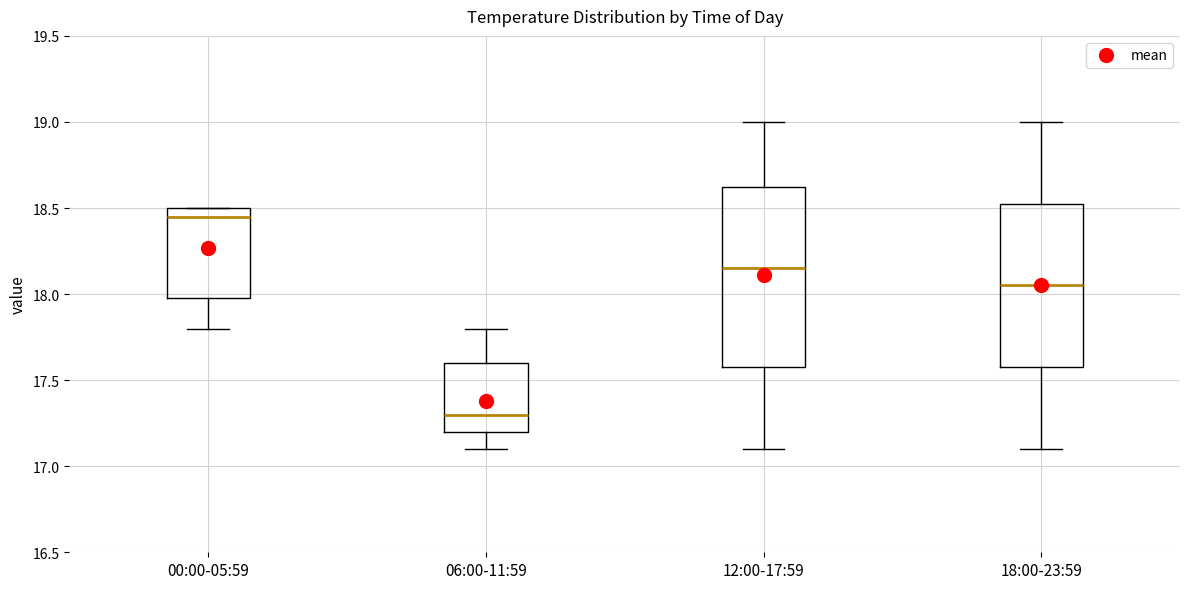

Comparing the boxes themselves (not the whiskers), which one is the tallest?

12:00-17:59